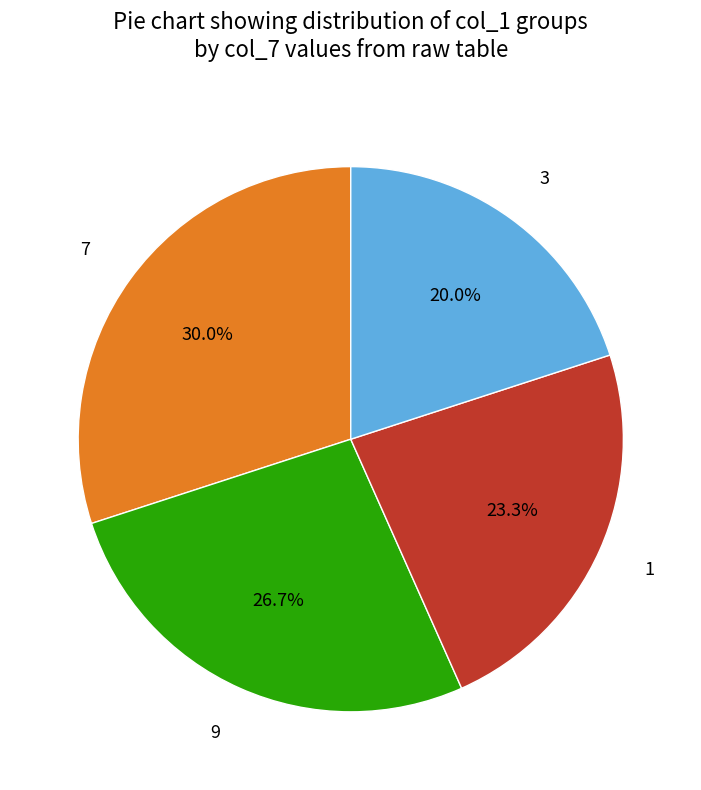

Which category has the biggest portion of the pie?

7